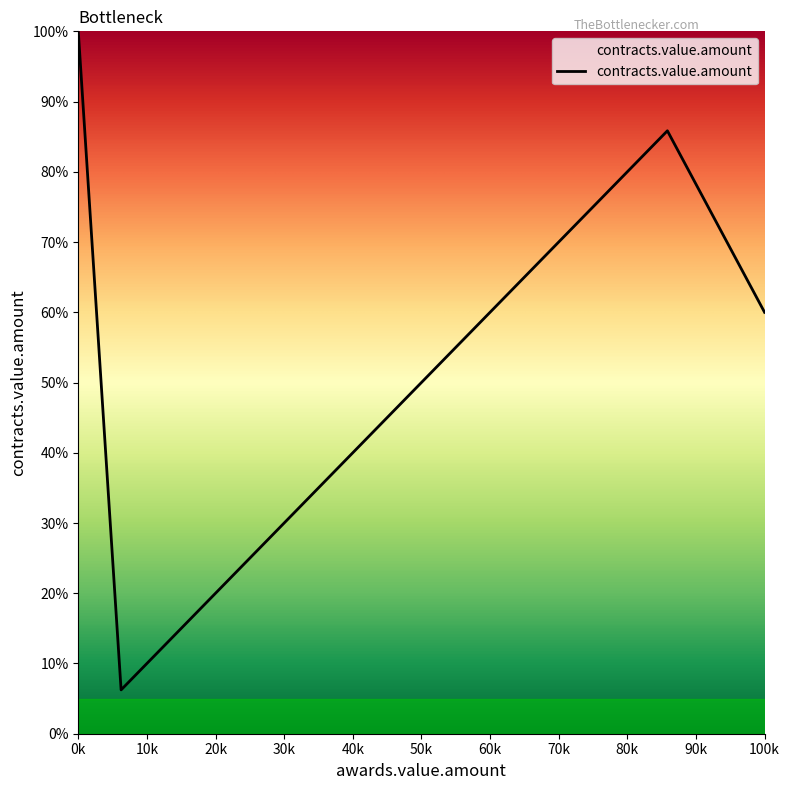

Does the chart have visible grid lines?

No